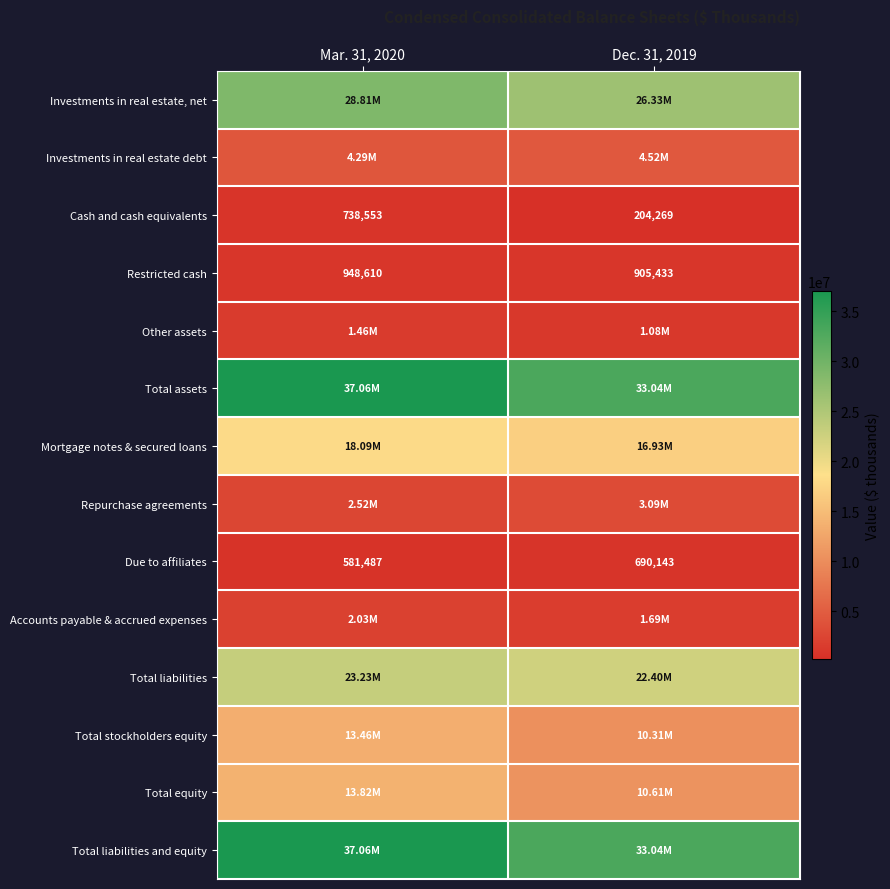

What is the approximate value of Cash and cash equivalents at Mar. 31, 2020?

738553